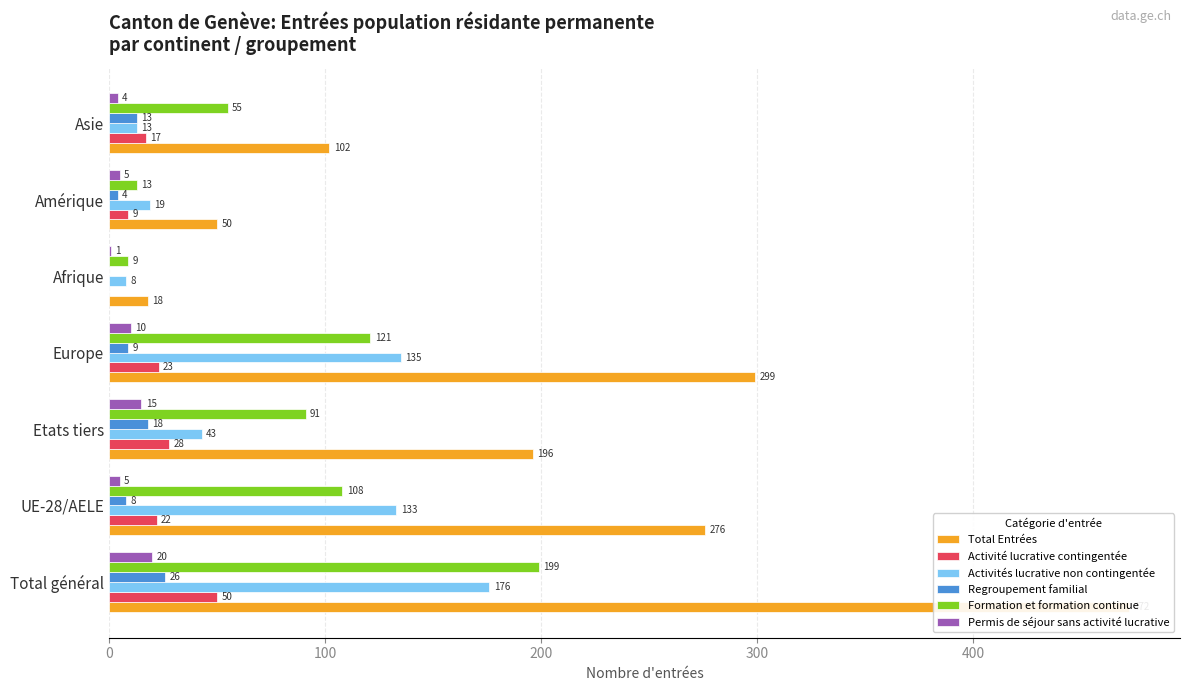

The value of Activité lucrative contingentée at Afrique is -21. True or false?

False